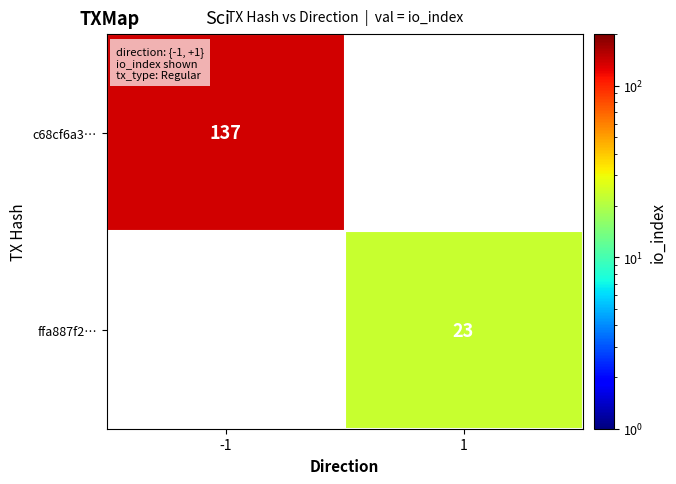

Which category has the highest value across all series?

-1